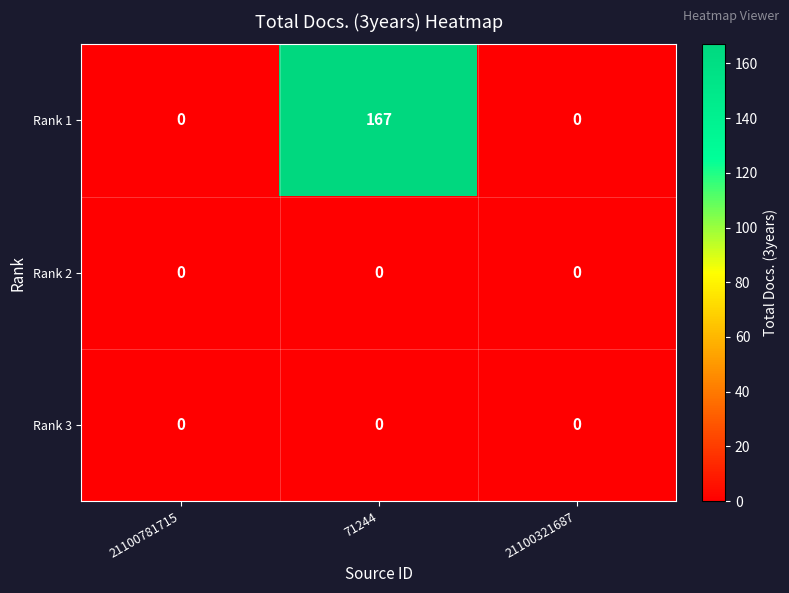

At how many categories does at least one series exceed 93?

1